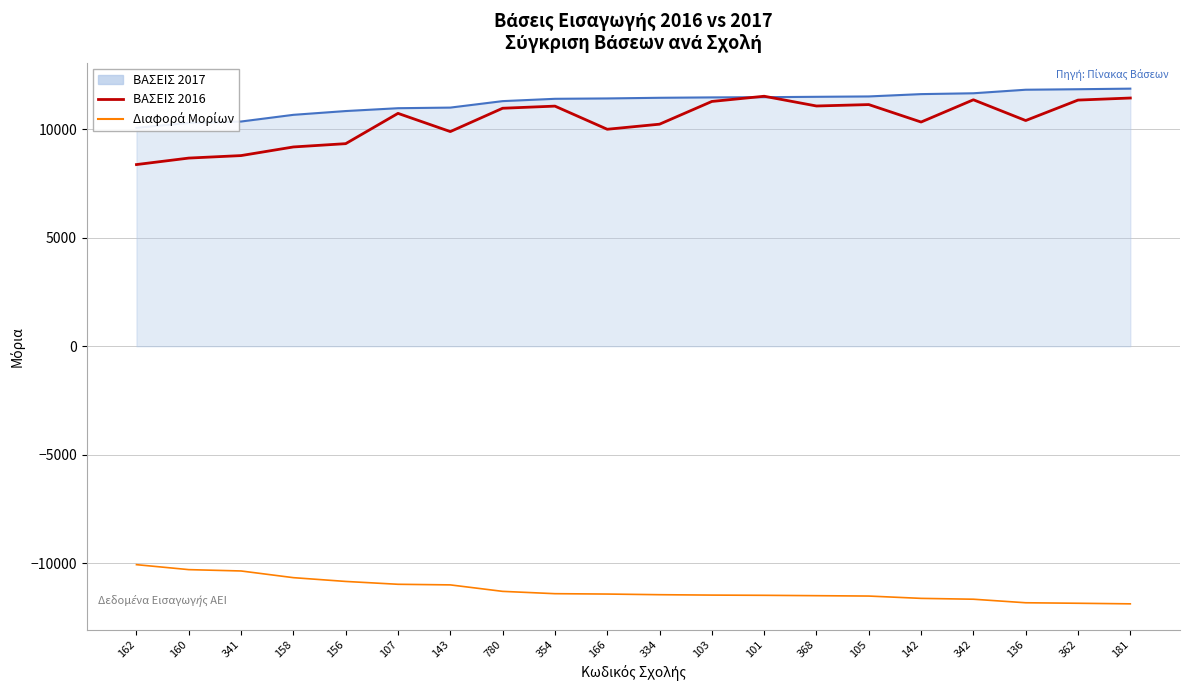

How many data points in Διαφορά Μορίων are above -11414?

9